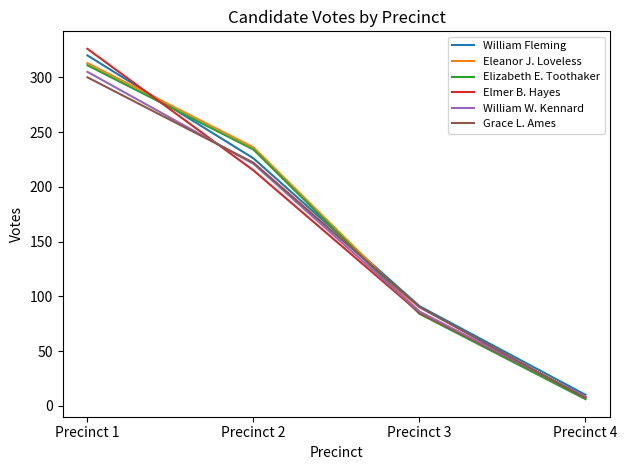

Is the value of William W. Kennard at Precinct 2 greater than the value of Eleanor J. Loveless at Precinct 2?

No